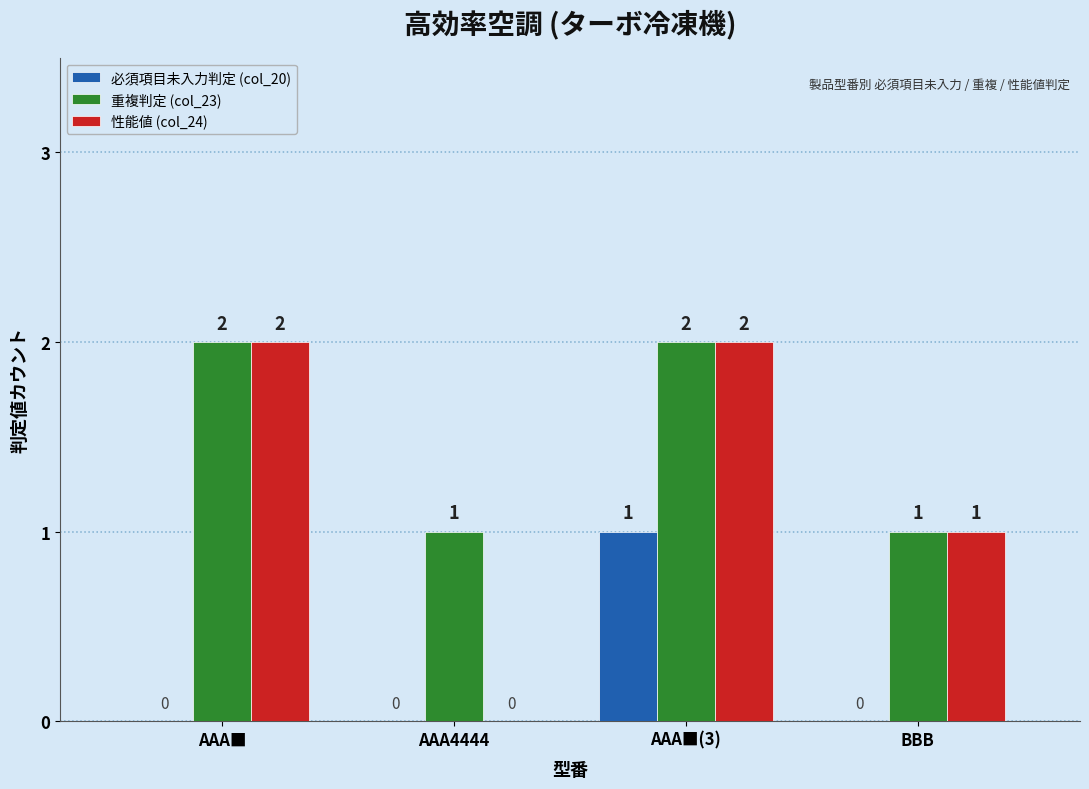

Is it true that 性能値 (col_24) equals 2 at AAA■?

True